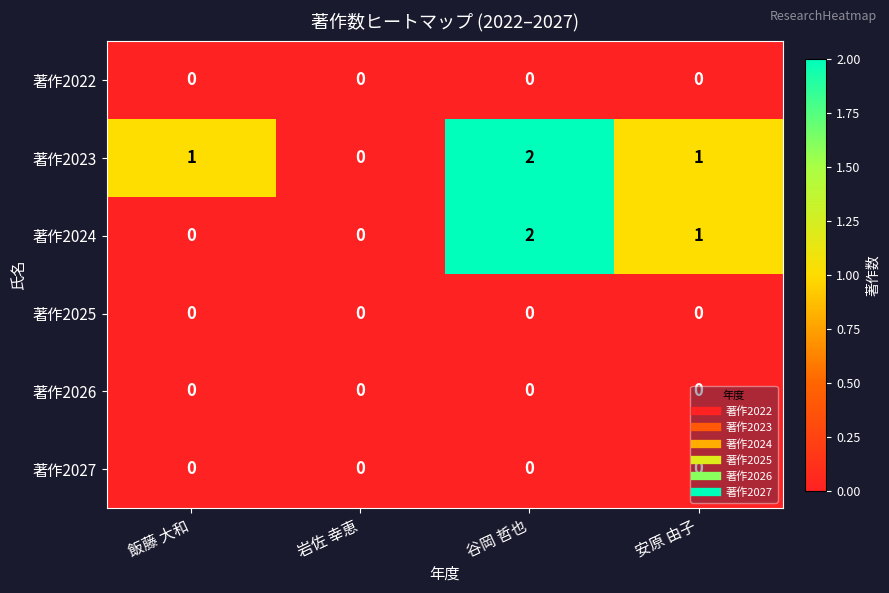

What is the sum of all 著作2024 values?

3